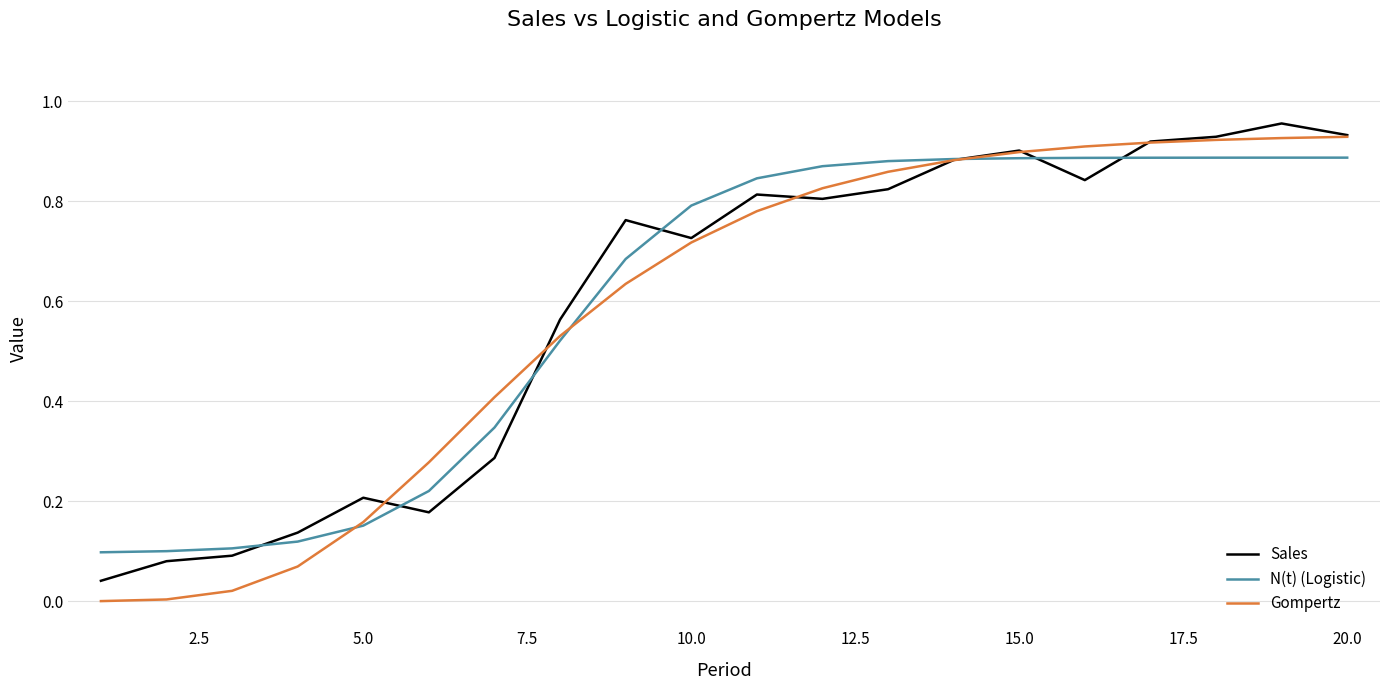

Which series has the widest spread of values?

Gompertz